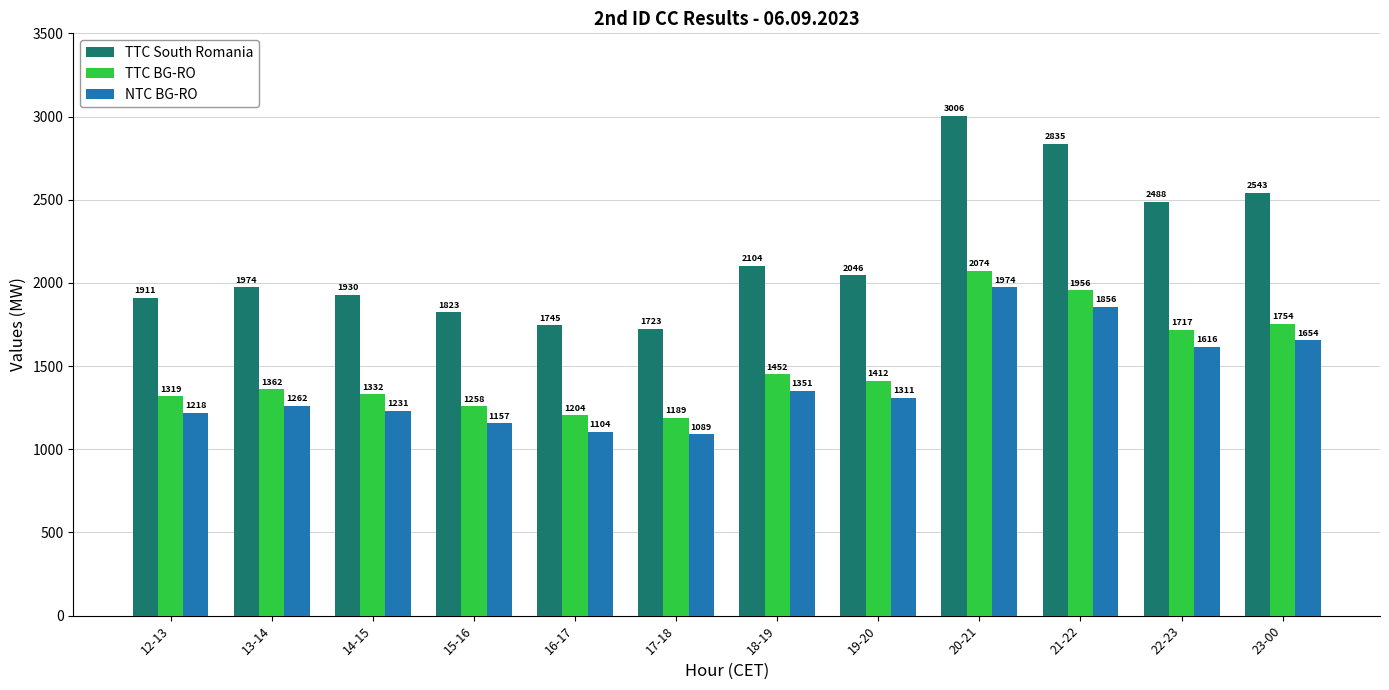

Are the bars grouped side by side (vs. stacked)?

Yes